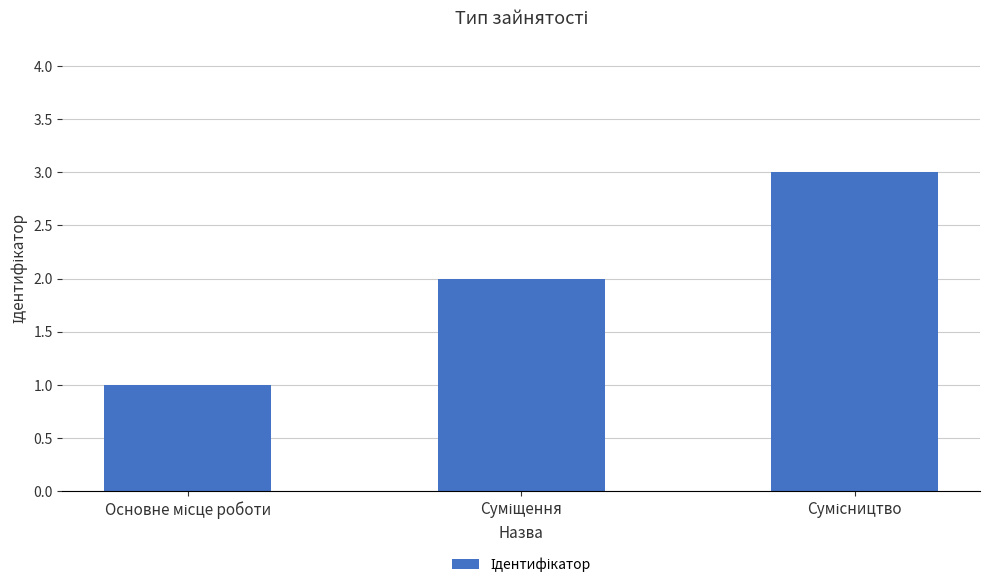

What is the sum of all values?

6